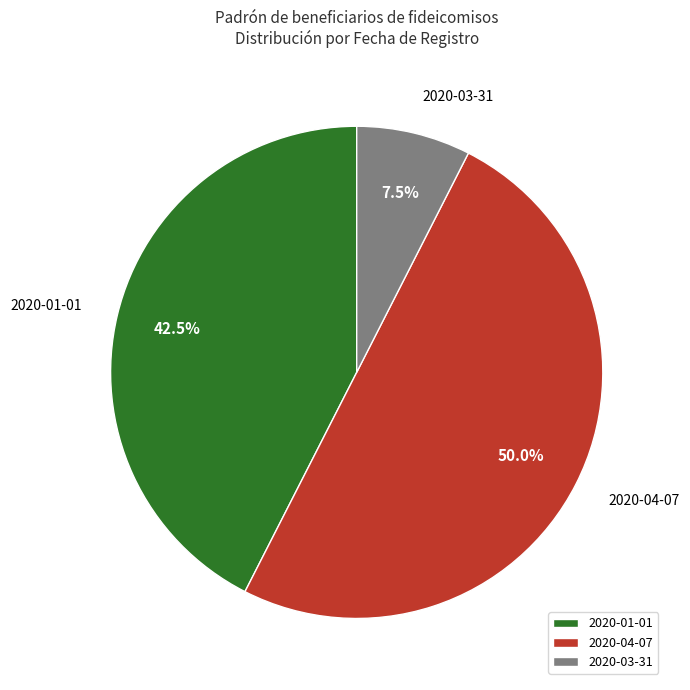

Which slice is the largest?

2020-04-07